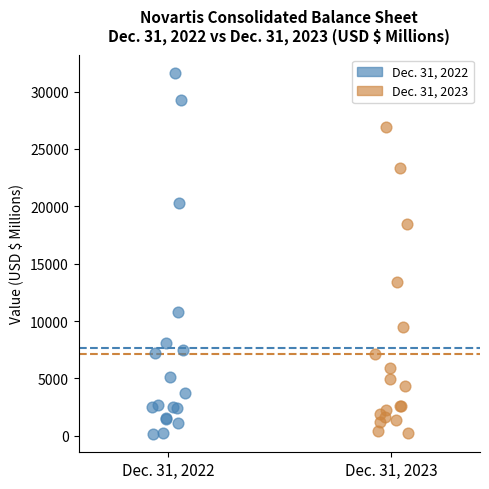

Which series has the widest spread of Y values?

Dec. 31, 2022